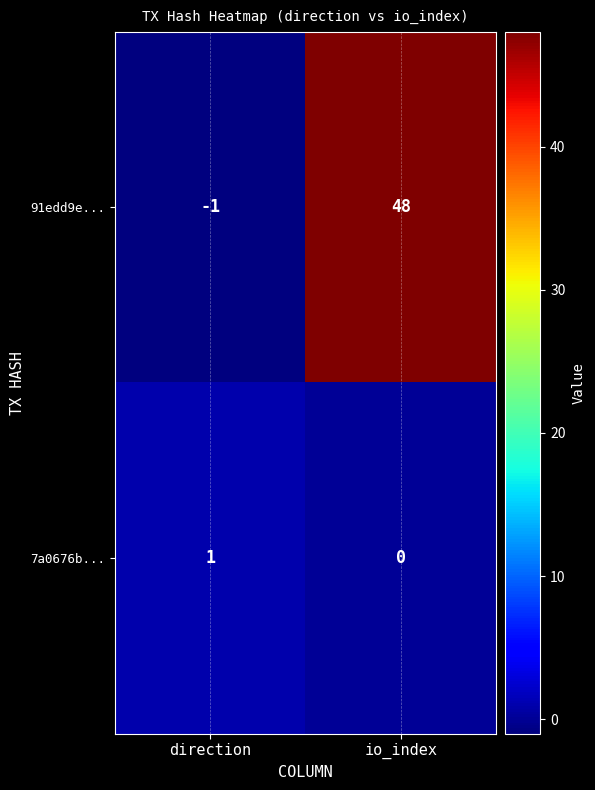

True or false: 7a0676b... has a value of 0 at io_index.

True